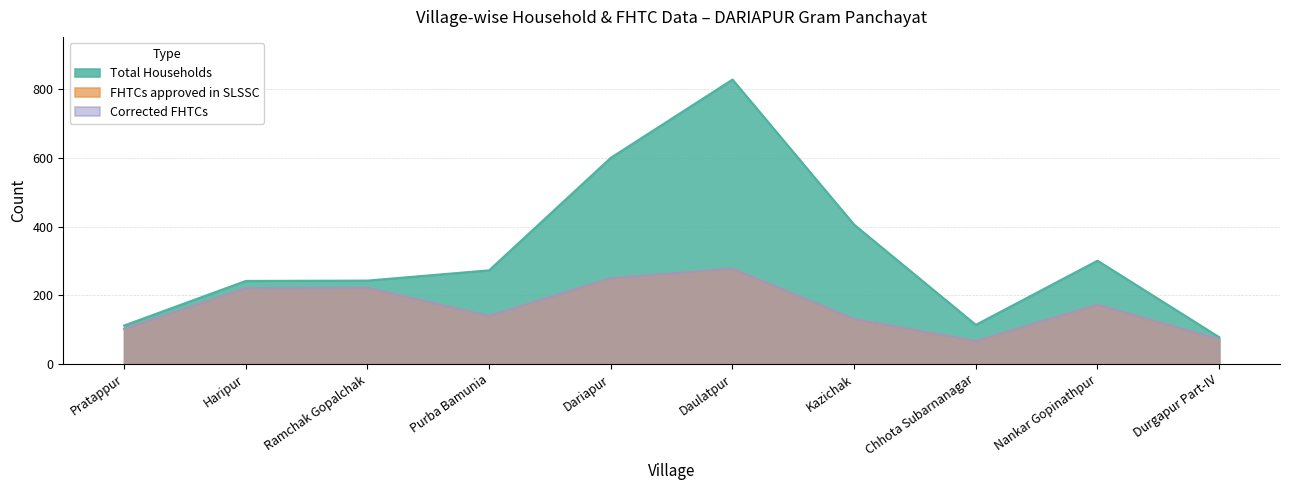

Does the chart have visible grid lines?

Yes